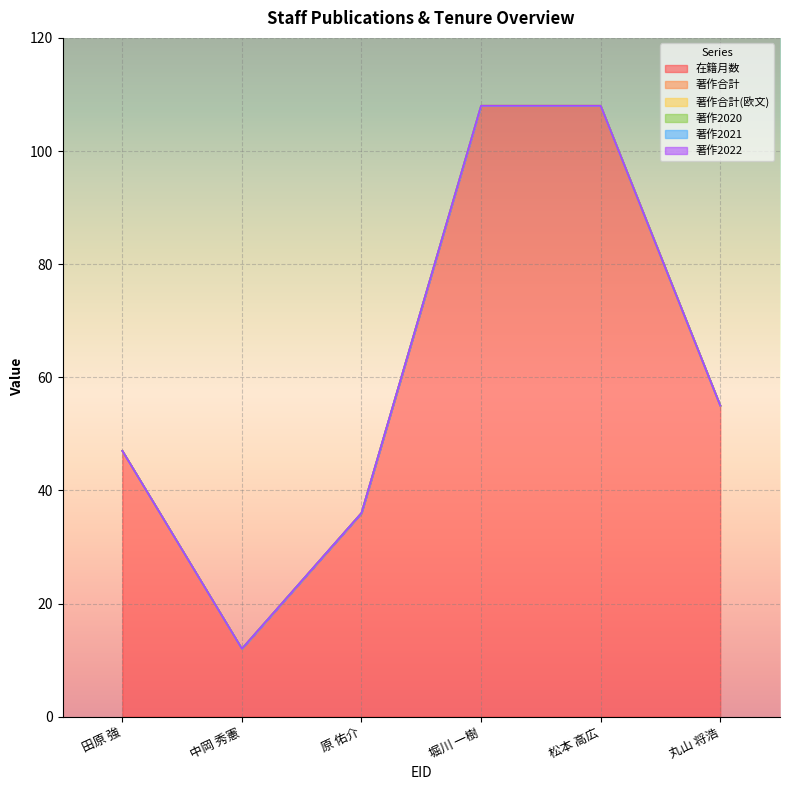

Reading left to right, transcribe all the data shown in this chart.

在籍月数: 47	12	36	108	108	55
著作合計: 0	0	0	0	0	0
著作合計(欧文): 0	0	0	0	0	0
著作2020: 0	0	0	0	0	0
著作2021: 0	0	0	0	0	0
著作2022: 0	0	0	0	0	0